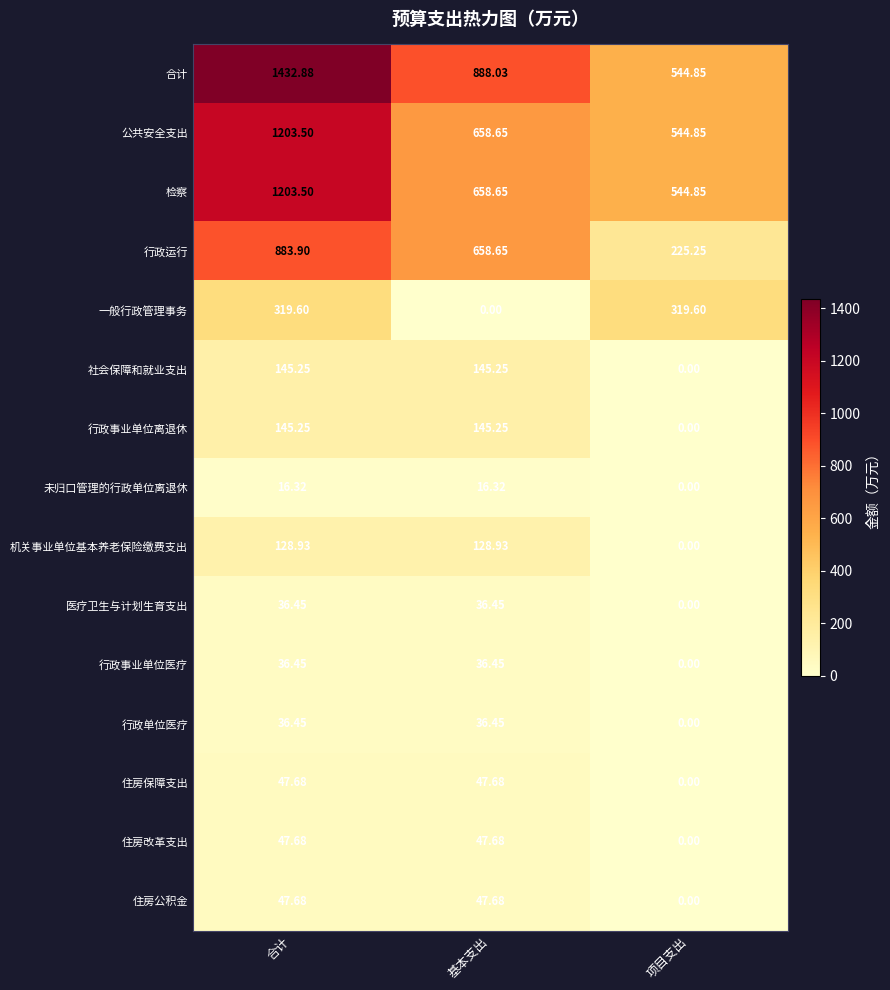

Which series has the largest total across all categories?

合计